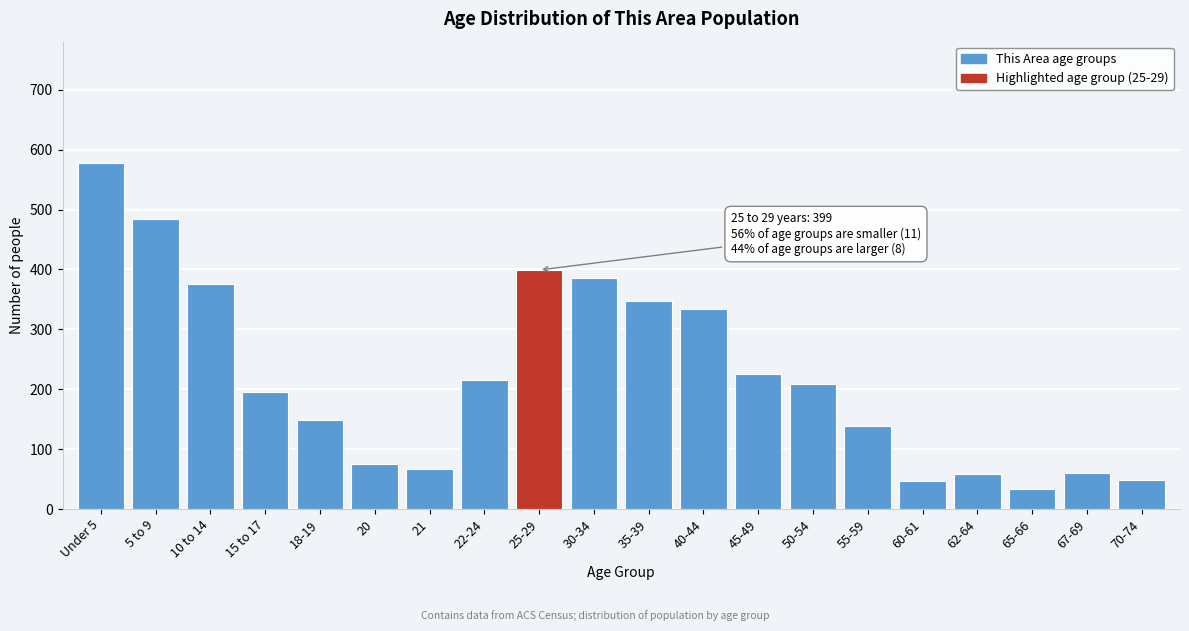

What is the label of the 15th bar from the right?

20